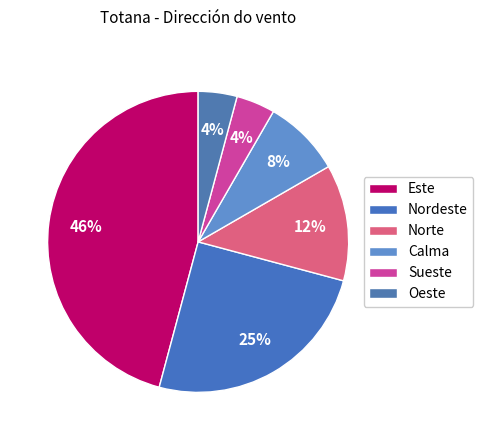

Is there any slice that represents more than half of the pie?

No